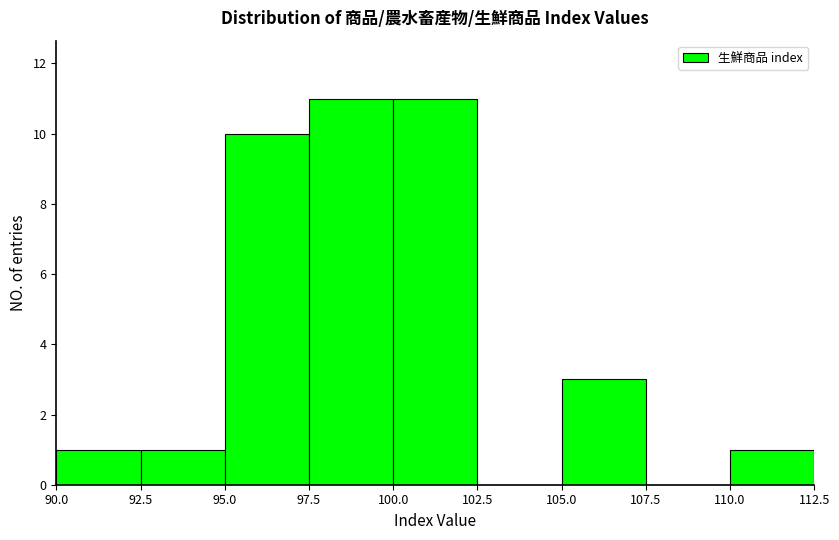

How tall is the bar that spans 95.0 to 97.5 on the x-axis? The values are not printed on the chart, so give them approximately, as read against the axis.

10